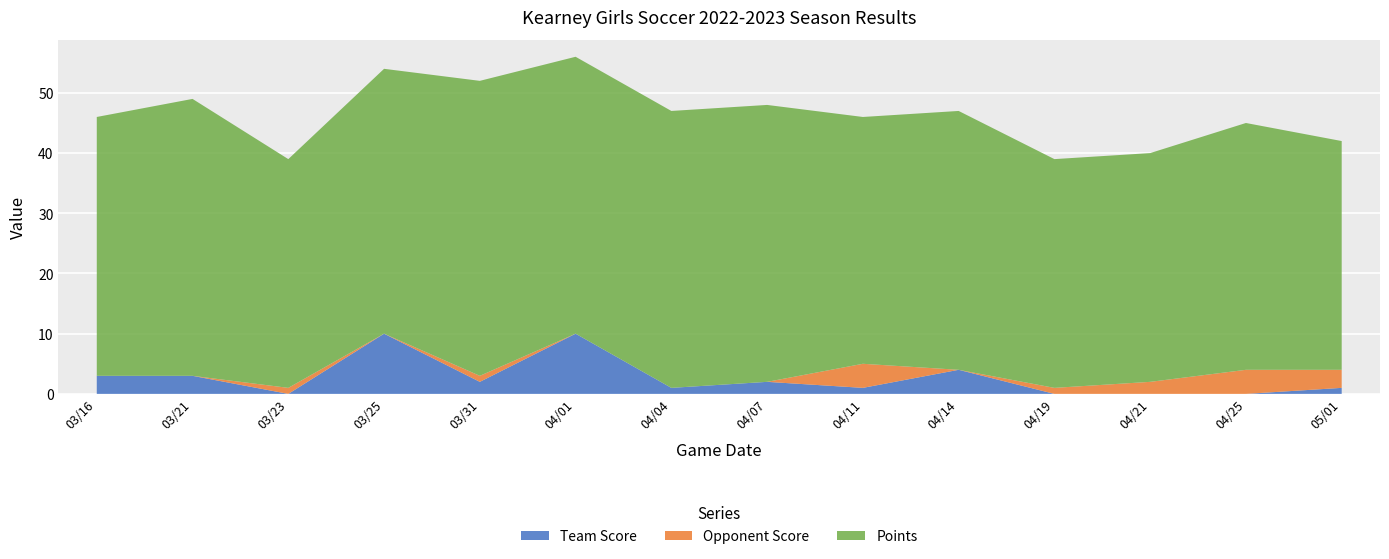

Reading left to right, transcribe all the data shown in this chart.

Team Score: 03/16=3	03/21=3	03/23=0	03/25=10	03/31=2	04/01=10	04/04=1	04/07=2	04/11=1	04/14=4	04/19=0	04/21=0	04/25=0	05/01=1
Opponent Score: 03/16=0	03/21=0	03/23=1	03/25=0	03/31=1	04/01=0	04/04=0	04/07=0	04/11=4	04/14=0	04/19=1	04/21=2	04/25=4	05/01=3
Points: 03/16=43	03/21=46	03/23=38	03/25=44	03/31=49	04/01=46	04/04=46	04/07=46	04/11=41	04/14=43	04/19=38	04/21=38	04/25=41	05/01=38